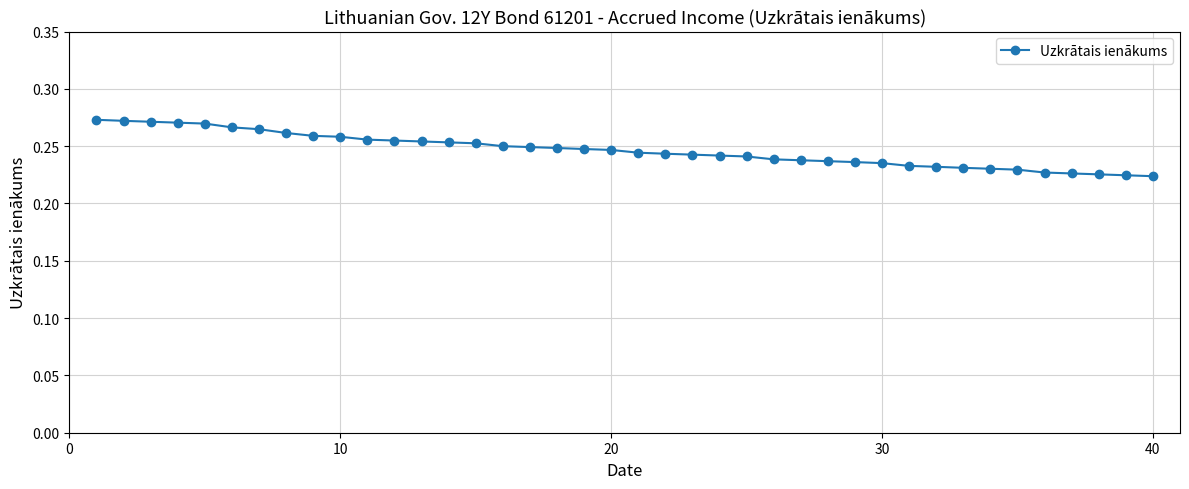

Count the values in the range 0 to 1.

40